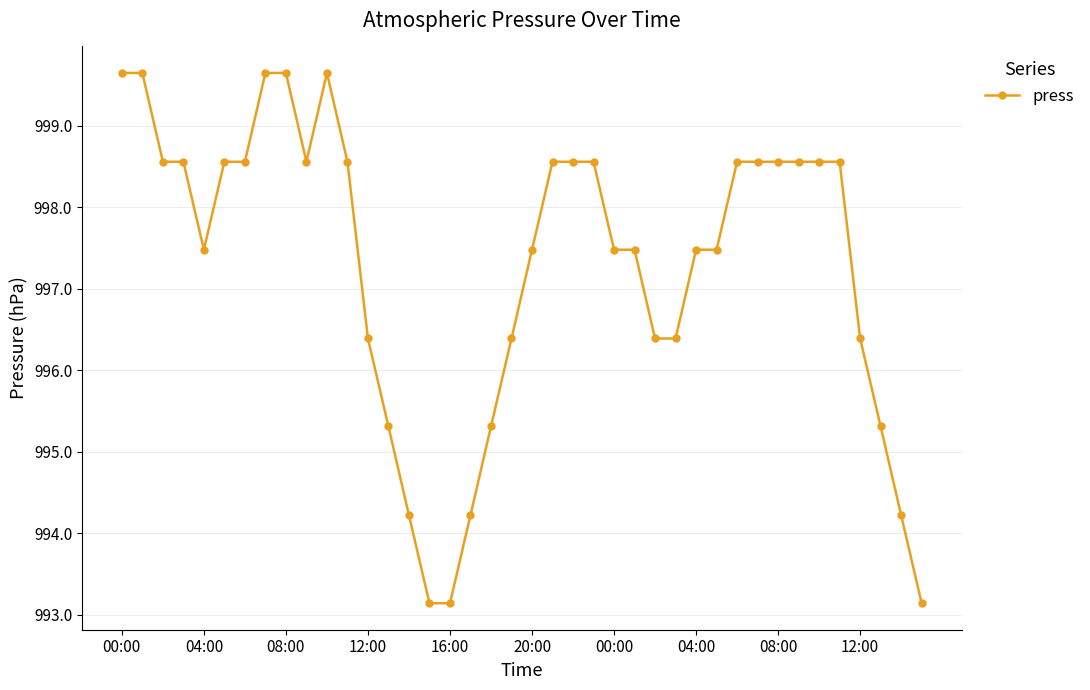

What is the average value?

997.3